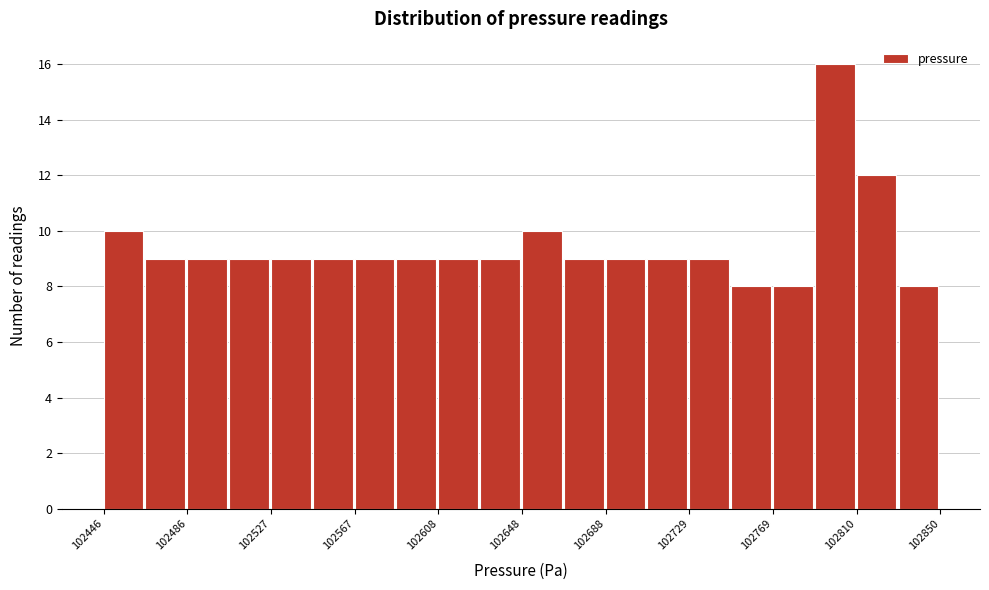

Reading left to right, transcribe this chart: for each bar, give the range it covers on the x-axis and its height. Neither the bar edges nor the heights are printed on the chart, so give them approximately, as read against the axes.

102445 to 102465: 10
102465 to 102485: 9
102485 to 102505: 9
102505 to 102525: 9
102525 to 102550: 9
102550 to 102570: 9
102570 to 102590: 9
102590 to 102610: 9
102610 to 102630: 9
102630 to 102650: 9
102650 to 102670: 10
102670 to 102690: 9
102690 to 102710: 9
102710 to 102730: 9
102730 to 102750: 9
102750 to 102770: 8
102770 to 102790: 8
102790 to 102810: 16
102810 to 102830: 12
102830 to 102850: 8